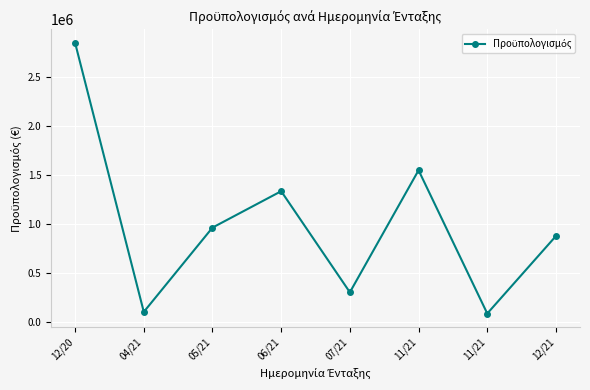

Reading left to right, what are all the values shown in this chart?

12/20=2848893.8	04/21=99503.9	05/21=961000.0	06/21=1333000.0	07/21=299956.0	11/21=1547032.9	11/21=82988.6	12/21=875000.0